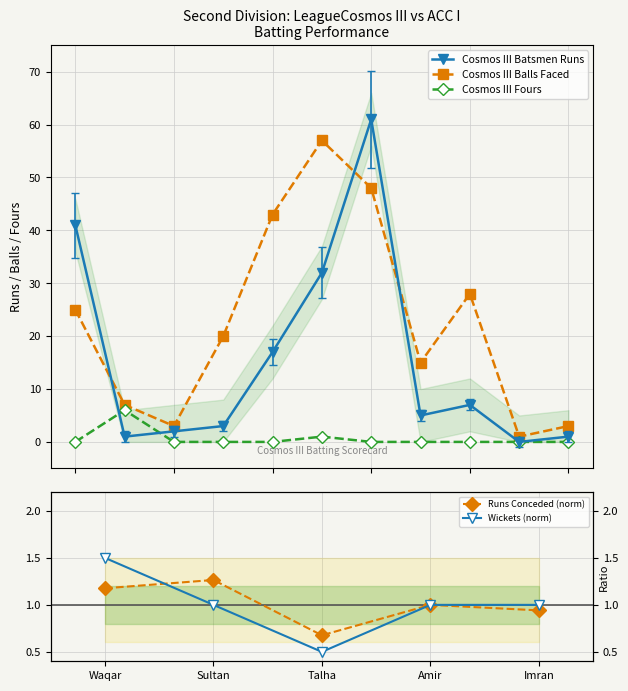

The Cosmos III Batsmen Runs series shows 61 at Maninder. True or false?

False